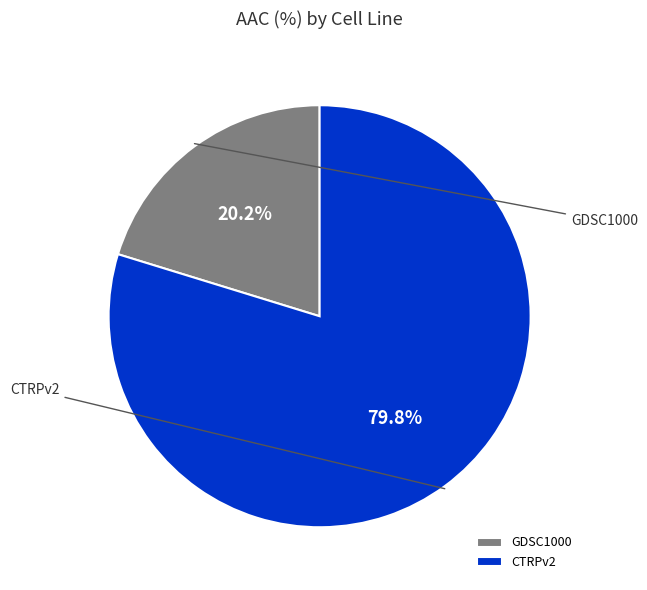

What portion of the pie excludes GDSC1000?

79.8%